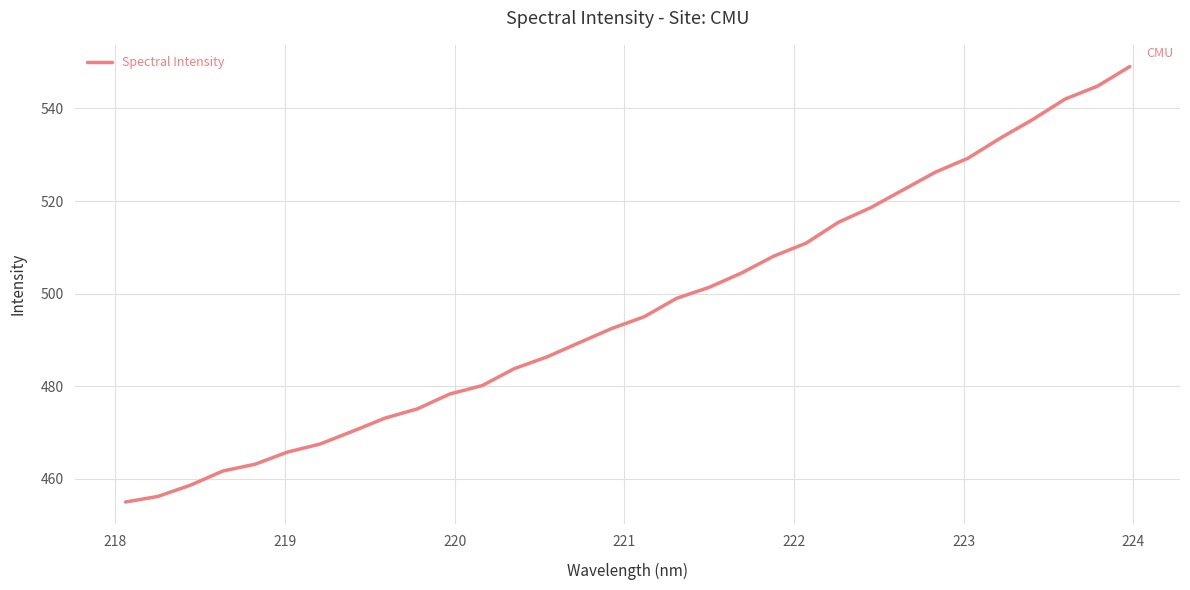

Reading right to left, extract all data points from this chart.

549.0	544.8	542.0	537.6	533.6	529.2	526.3	522.4	518.6	515.4	510.9	508.1	504.4	501.3	499.0	495.0	492.5	489.4	486.3	483.8	480.1	478.3	475.1	473.1	470.2	467.5	465.8	463.1	461.7	458.6	456.2	455.0